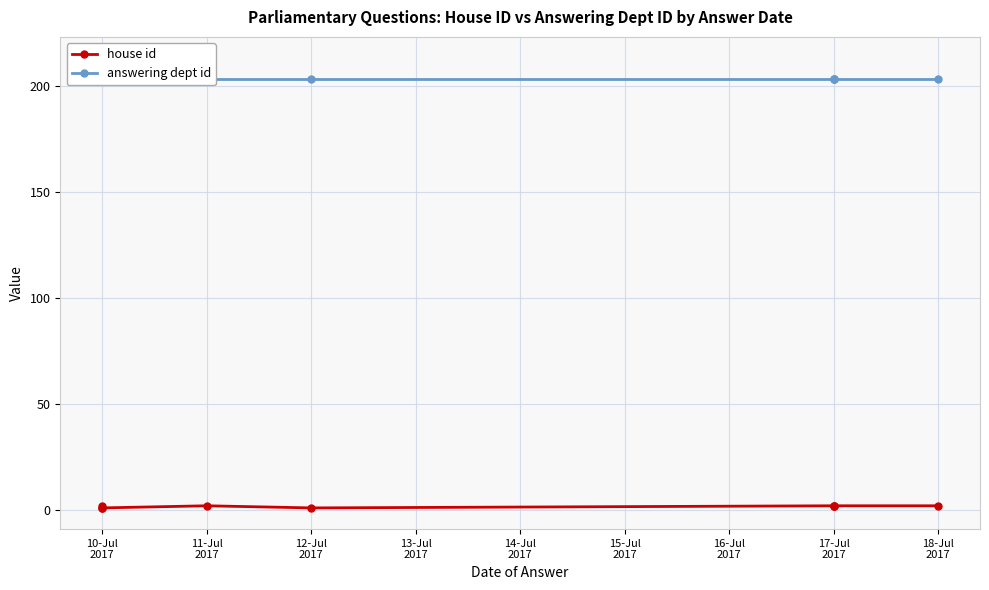

At which category is the sum across all series the highest?

10-Jul
2017